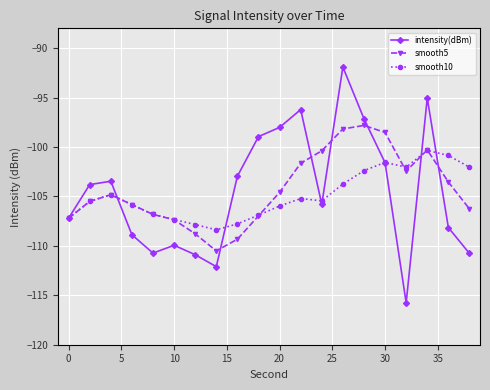

How many lines are shown in the chart?

3